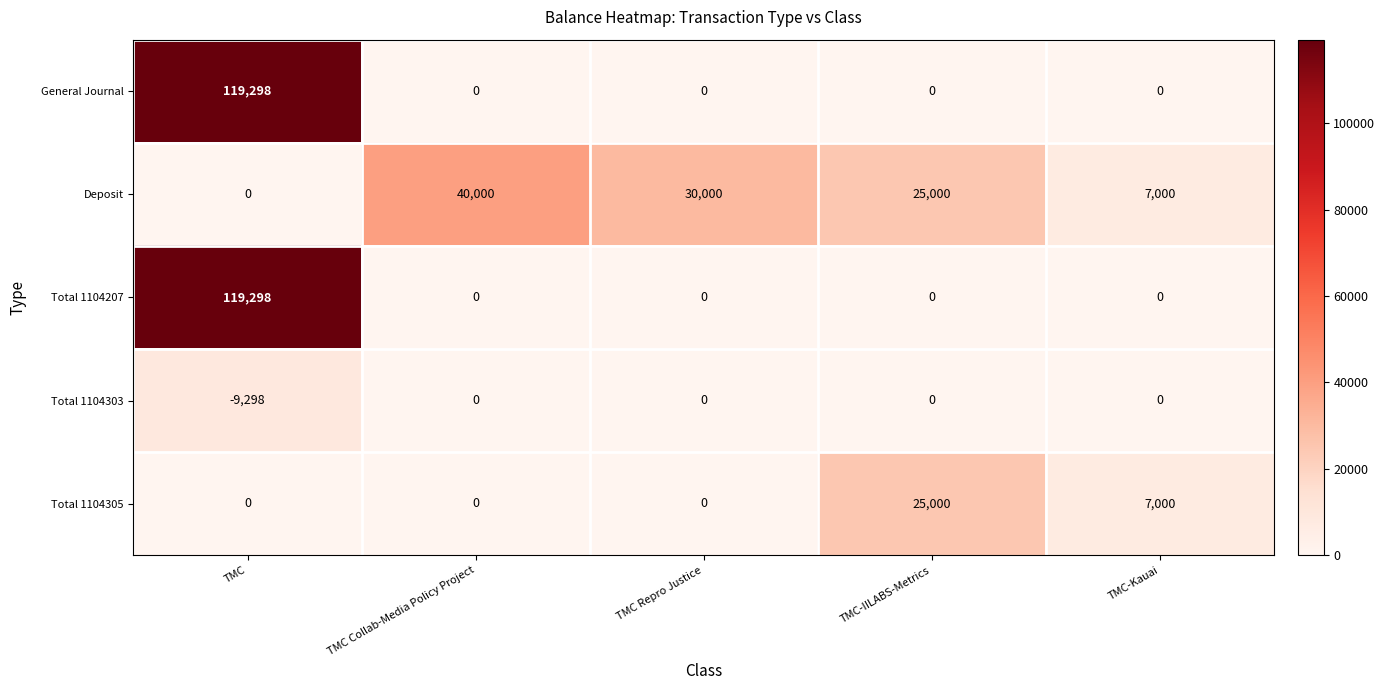

True or false: Total 1104207 has a value of 119298 at TMC.

True